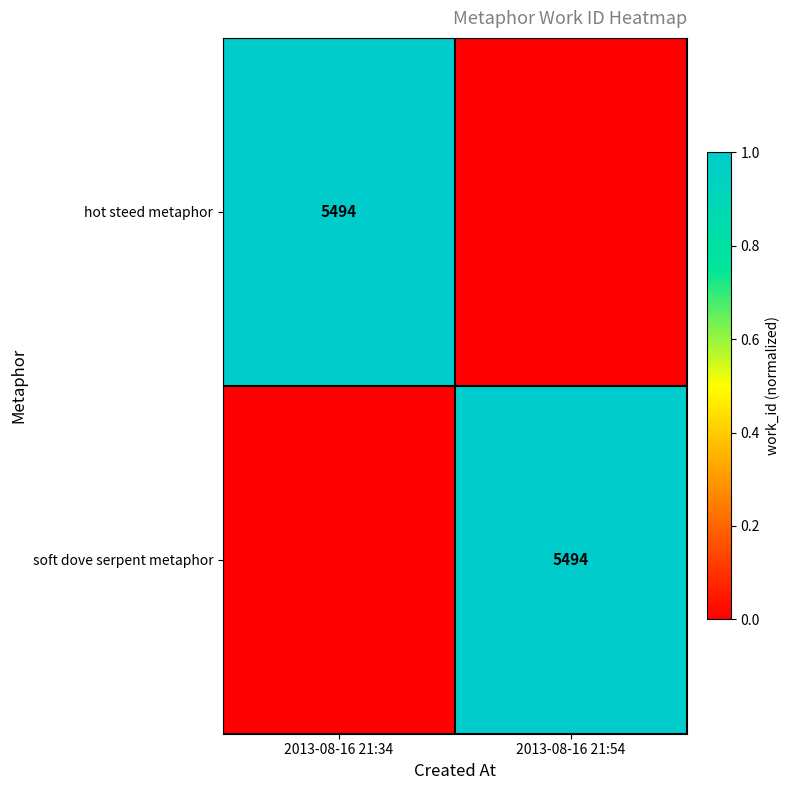

The soft dove serpent metaphor series shows 1133 at 2013-08-16 21:54. True or false?

False